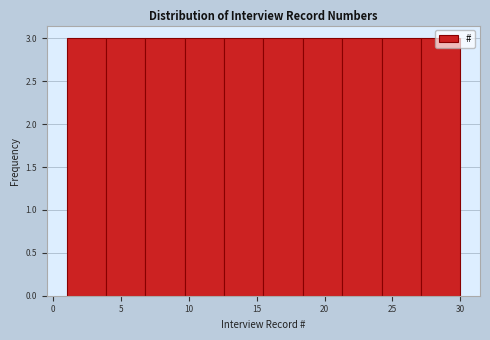

Reading left to right, list every bar in this chart as the range it spans on the x-axis followed by its height. Neither the bar edges nor the heights are printed on the chart, so give them approximately, as read against the axes.

1.0 to 3.9: 3
3.9 to 6.8: 3
6.8 to 9.7: 3
9.7 to 12.6: 3
12.6 to 15.5: 3
15.5 to 18.4: 3
18.4 to 21.3: 3
21.3 to 24.2: 3
24.2 to 27.1: 3
27.1 to 30.0: 3